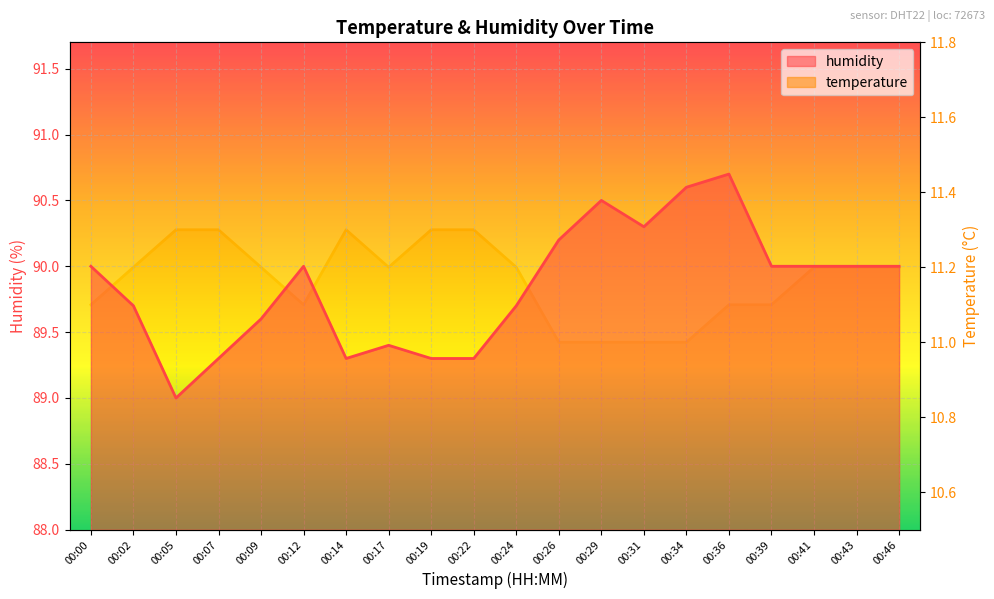

List the series in order of their peak value, lowest first.

temperature, humidity